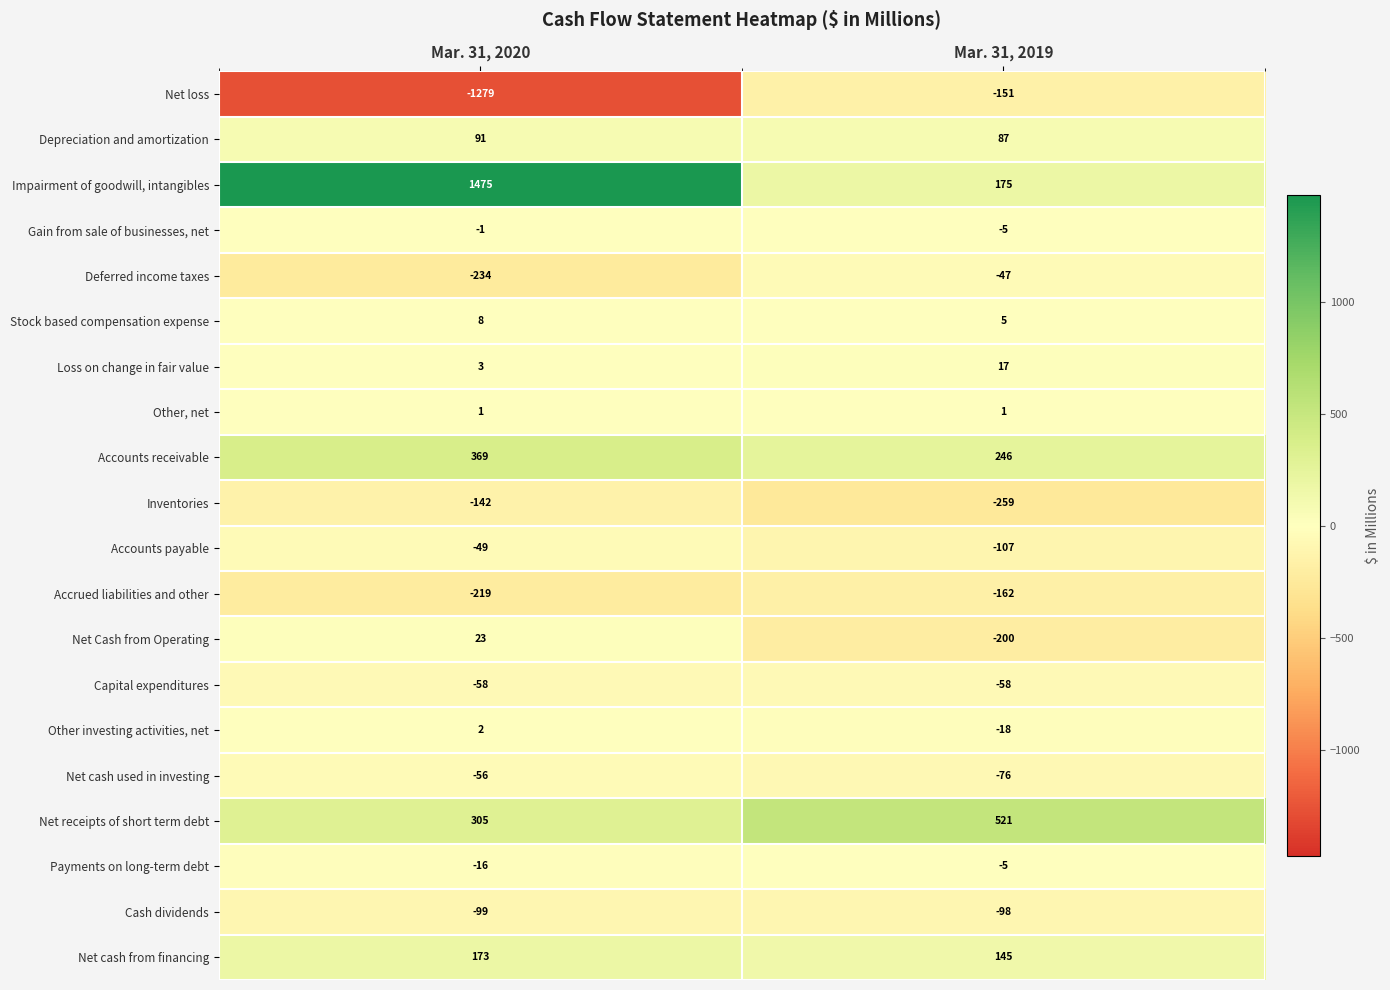

List the series in order of their peak value, lowest first.

Accrued liabilities and other, Net loss, Inventories, Cash dividends, Capital expenditures, Net cash used in investing, Accounts payable, Deferred income taxes, Payments on long-term debt, Gain from sale of businesses, net, Other, net, Other investing activities, net, Stock based compensation expense, Loss on change in fair value, Net Cash from Operating, Depreciation and amortization, Net cash from financing, Accounts receivable, Net receipts of short term debt, Impairment of goodwill, intangibles